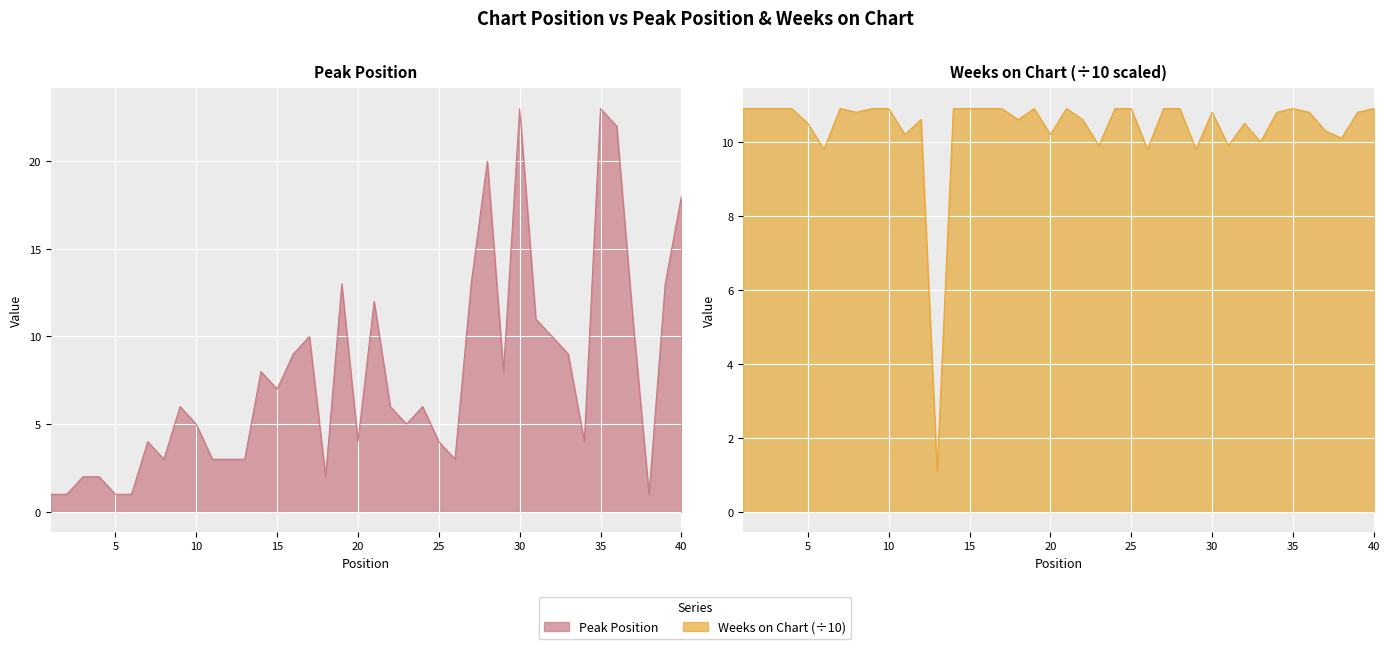

Is the value of Weeks on Chart at 15 greater than the value of Peak Position at 28?

No